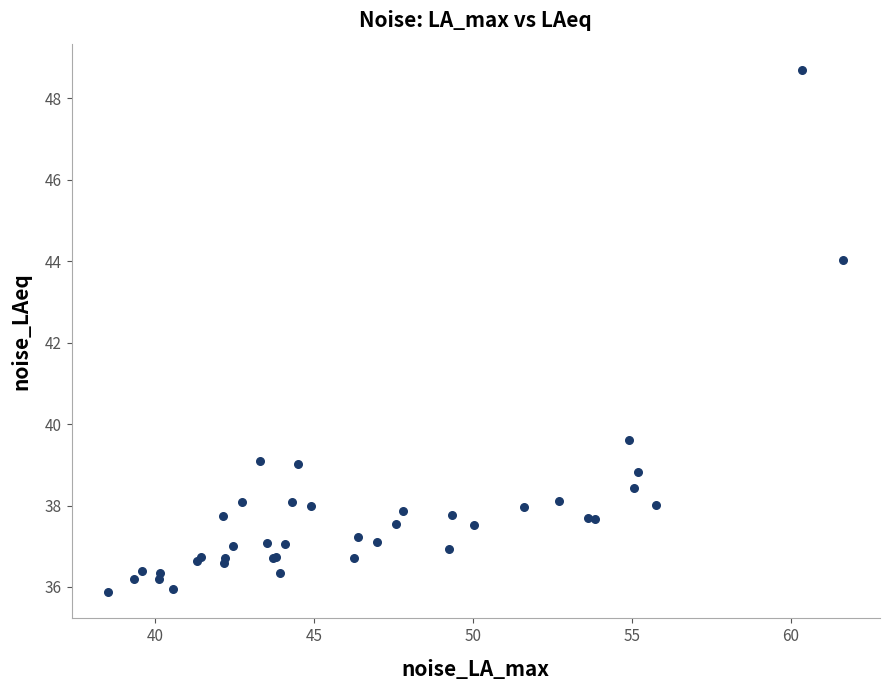

What Y value in the scatter plot is closest to 42?

44.0